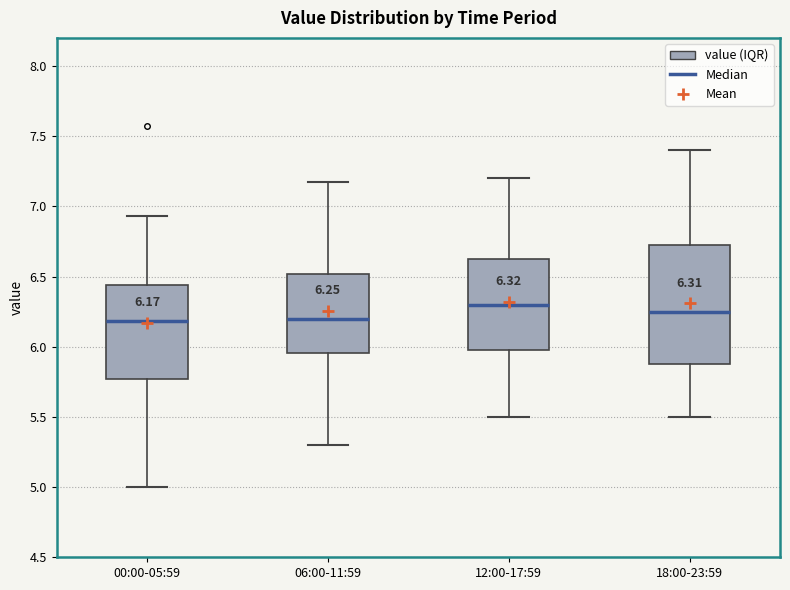

Which box is the tallest, from its lower edge to its upper edge?

18:00-23:59